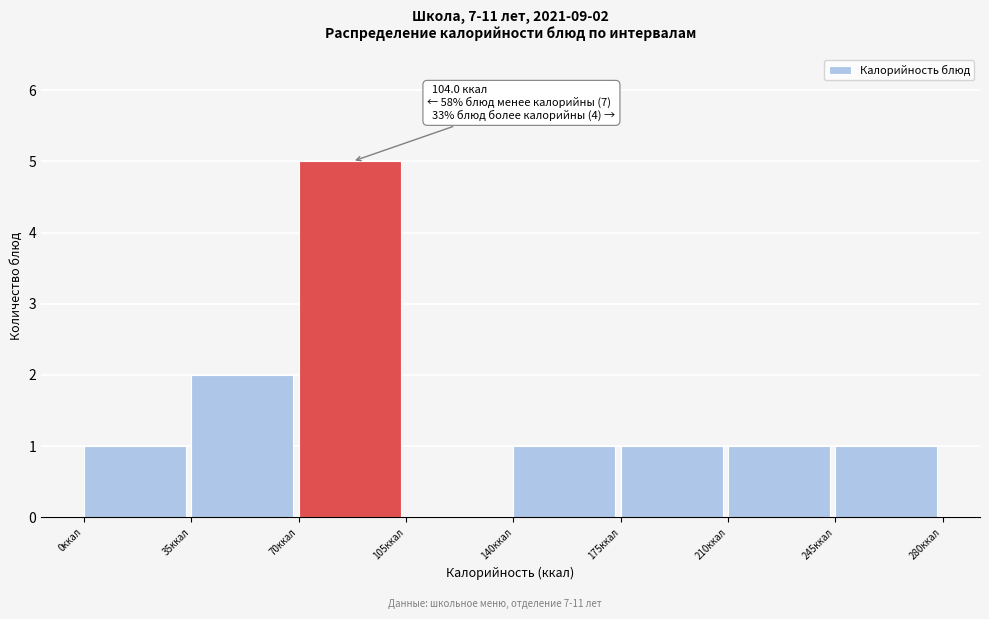

Which range on the x-axis has the tallest bar?

70 to 105